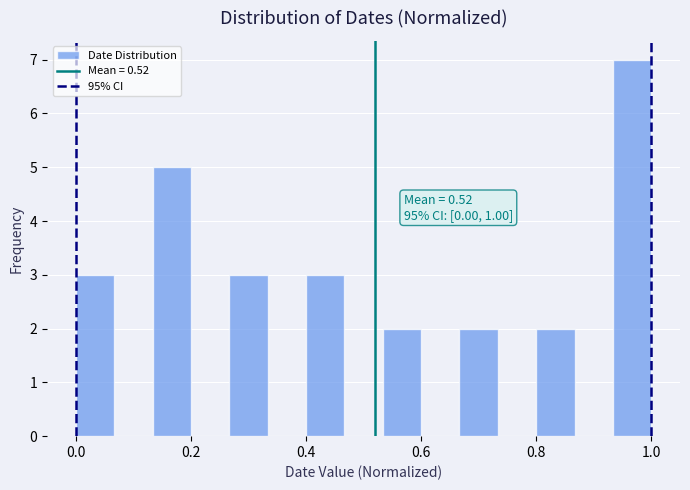

Read against the x-axis, roughly where is the centre of the tallest bar?

0.96